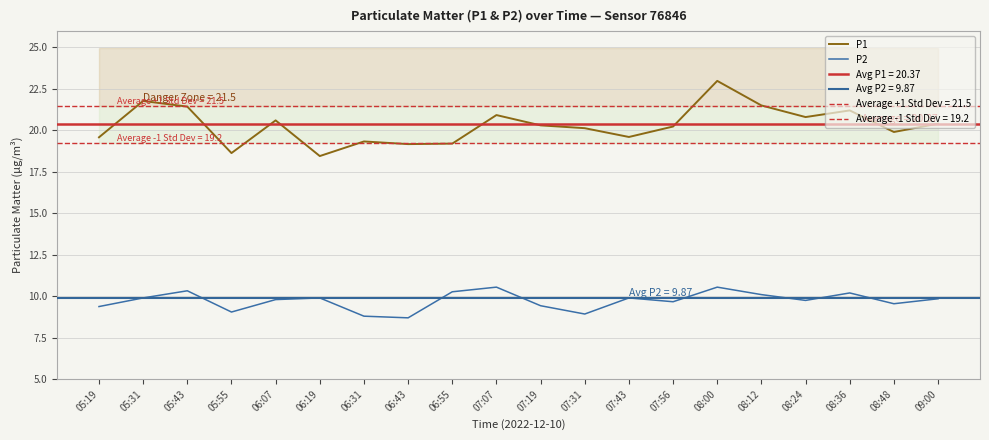

Reading right to left, transcribe all the data shown in this chart.

P1: 09:00=20.4	08:48=19.9	08:36=21.2	08:24=20.8	08:12=21.5	08:00=23.0	07:56=20.2	07:43=19.6	07:31=20.1	07:19=20.3	07:07=20.9	06:55=19.2	06:43=19.2	06:31=19.3	06:19=18.4	06:07=20.6	05:55=18.6	05:43=21.4	05:31=21.8	05:19=19.6
P2: 09:00=9.8	08:48=9.6	08:36=10.2	08:24=9.8	08:12=10.1	08:00=10.6	07:56=9.7	07:43=9.9	07:31=8.9	07:19=9.4	07:07=10.6	06:55=10.3	06:43=8.7	06:31=8.8	06:19=9.9	06:07=9.8	05:55=9.1	05:43=10.3	05:31=9.9	05:19=9.4